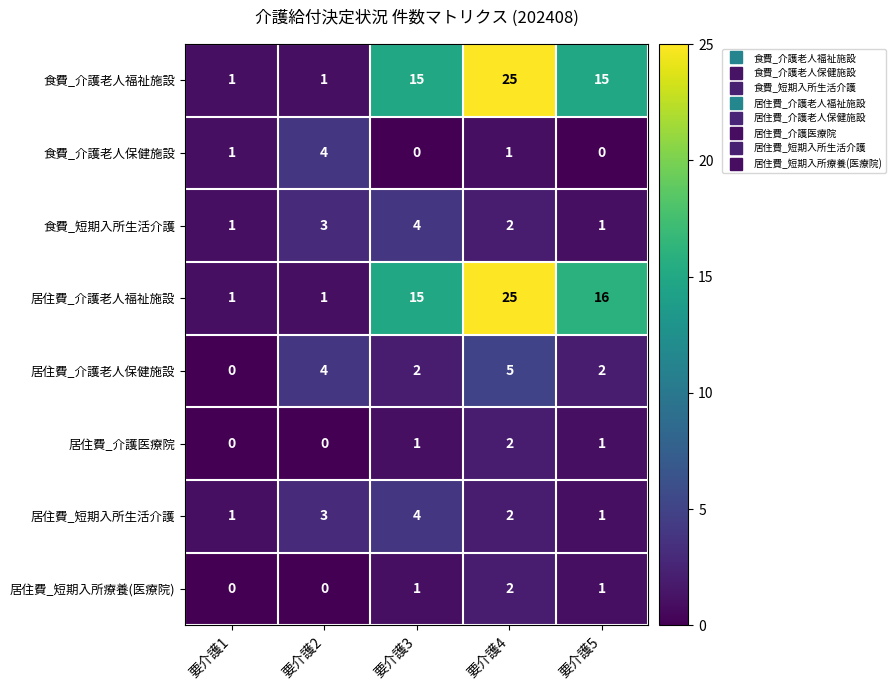

What is the maximum value shown in the chart?

25